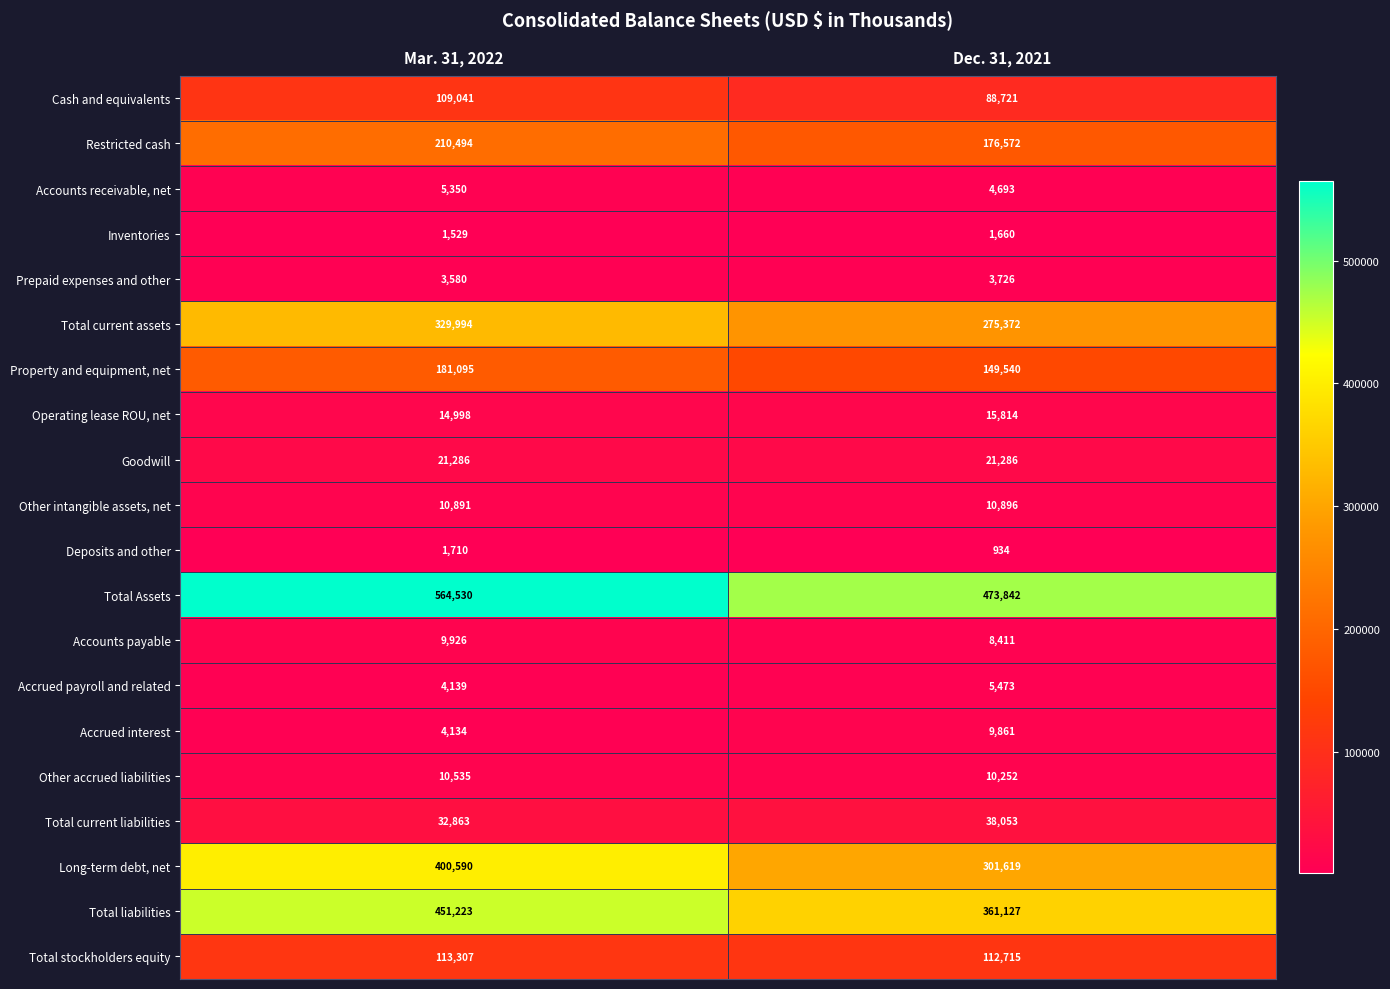

What is the smallest value displayed?

934